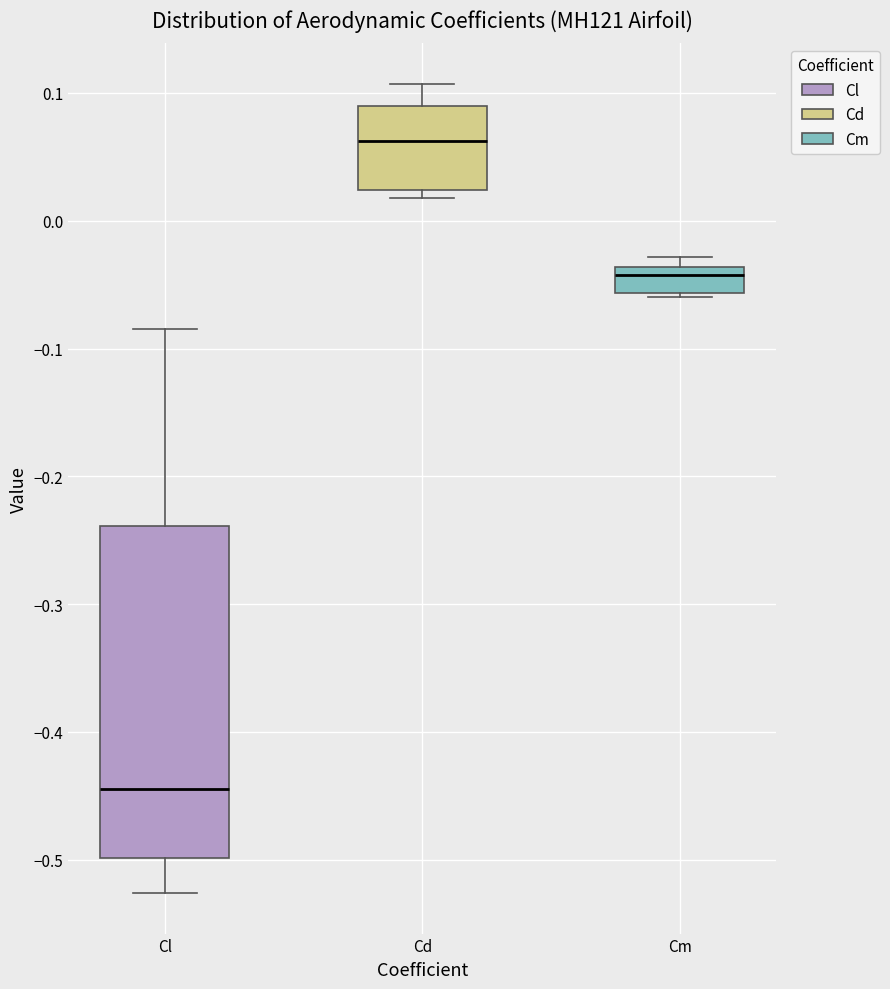

Where does the upper whisker of the box for Cd end on the y-axis? The values are not printed on the chart, so give them approximately, as read against the axis.

0.11